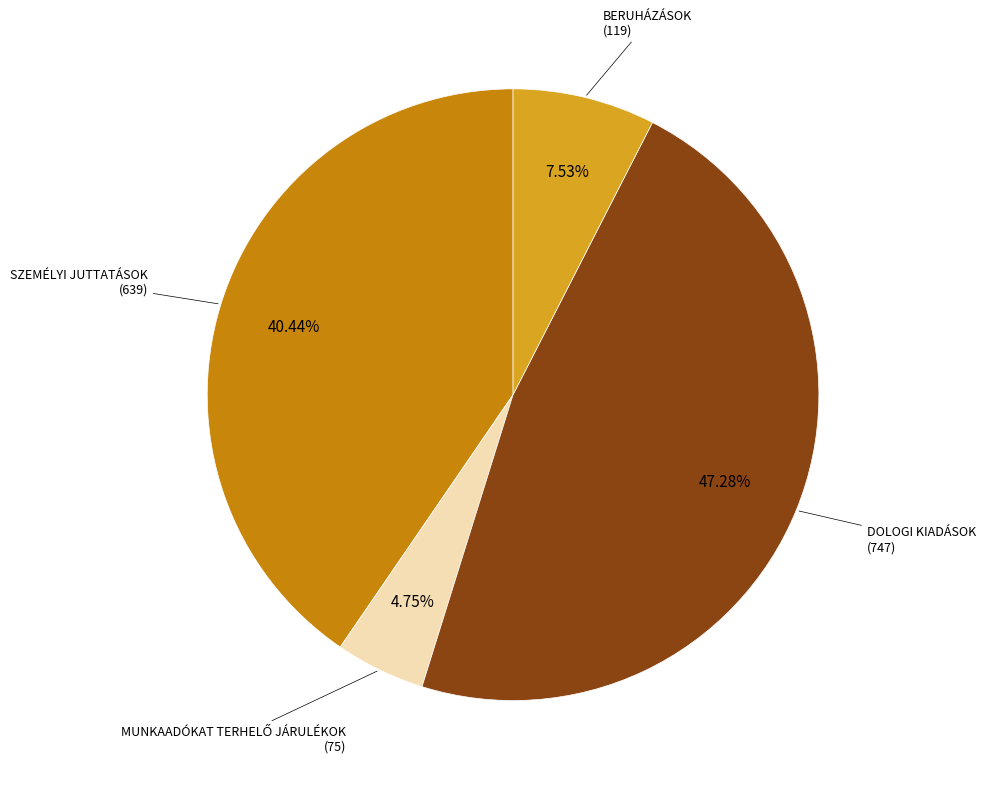

Is there any slice that represents more than half of the pie?

No